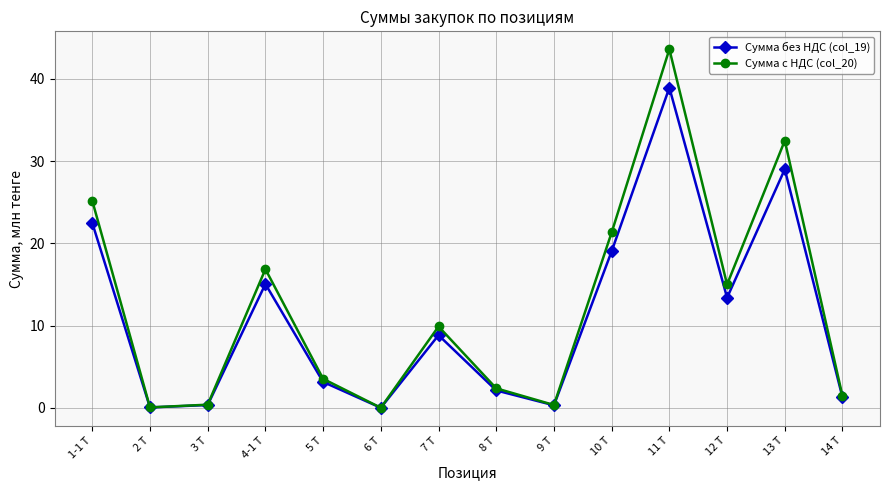

What is the approximate value of Сумма с НДС (col_20) at 13 Т?

32.5